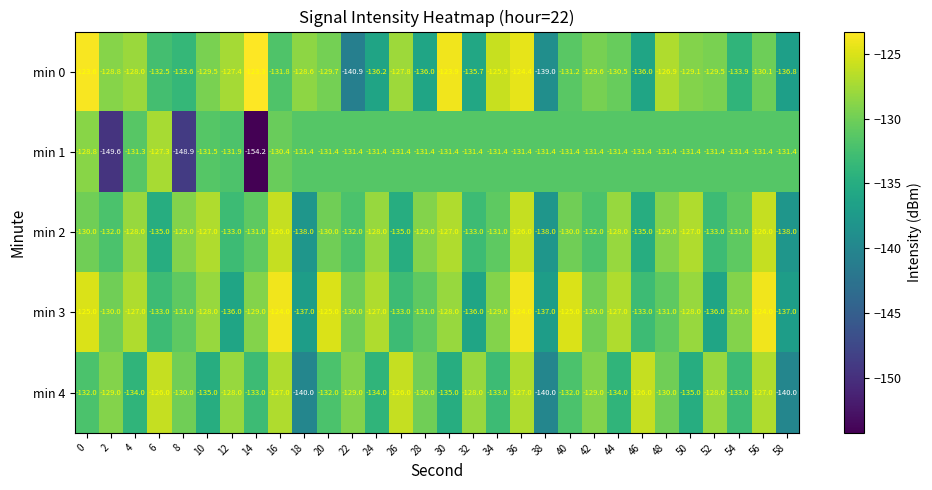

What is the spread (max minus min) of values at 32?

8.0